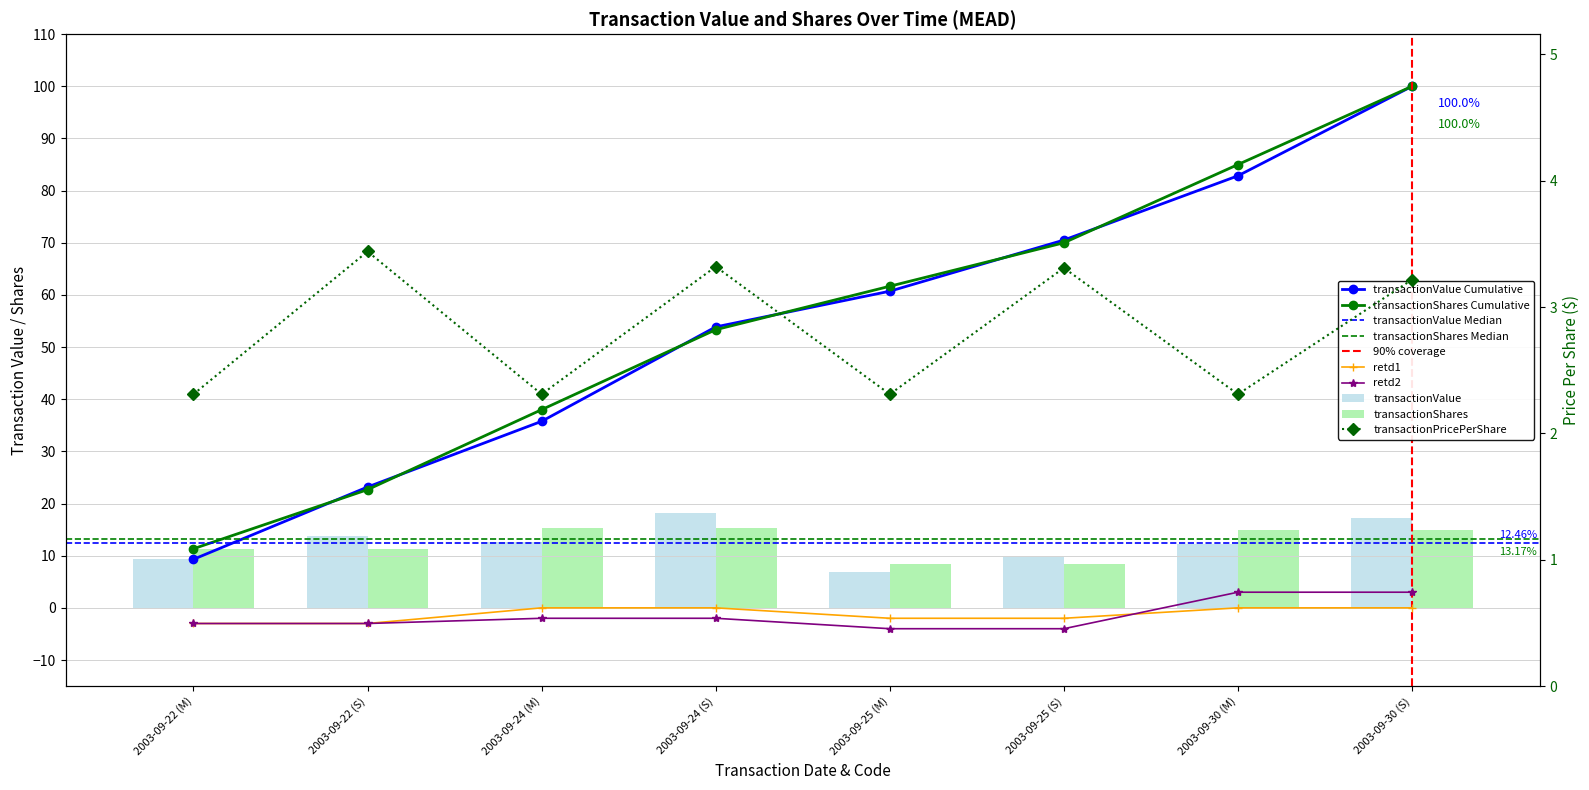

Rank the series by their maximum value, from highest to lowest.

transactionValue, transactionShares, transactionPricePerShare, retd2, retd1